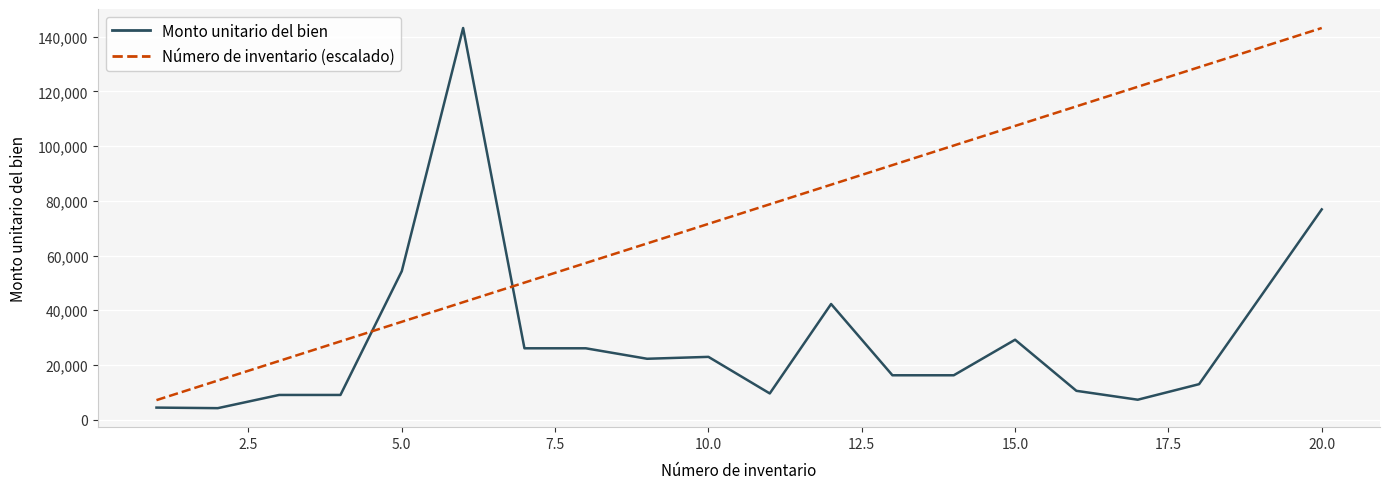

How many lines are shown in the chart?

2